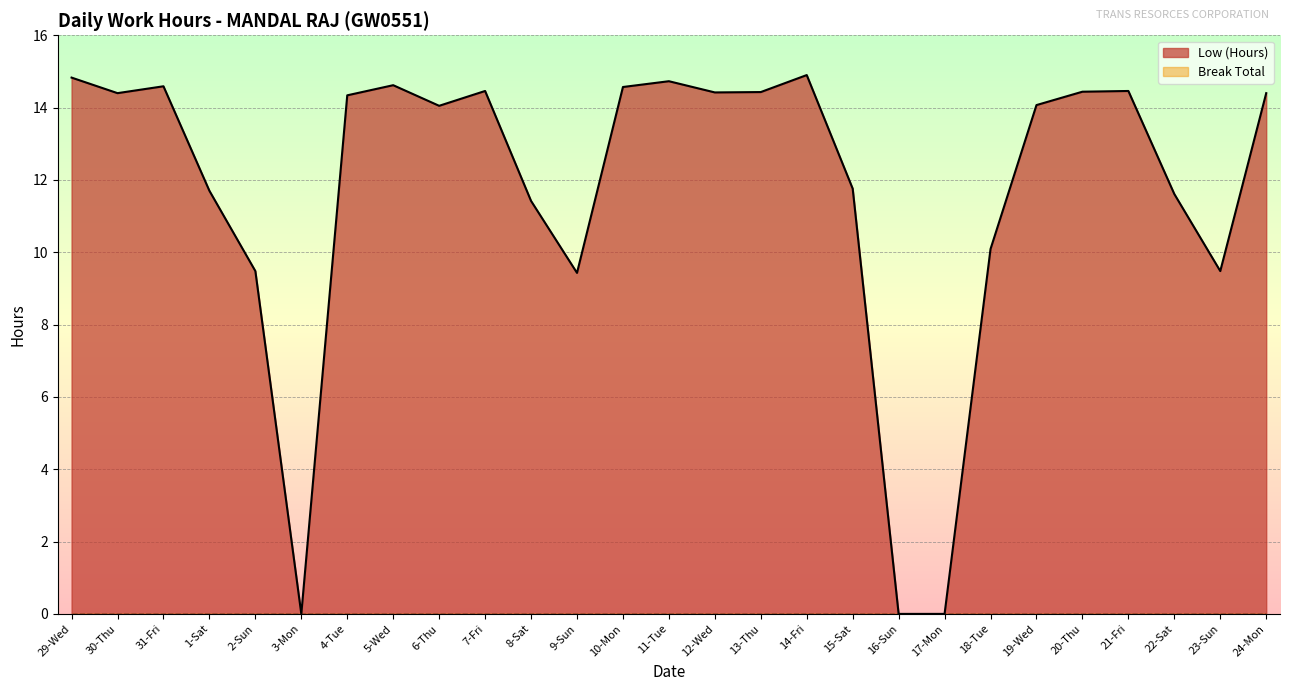

Reading left to right, list all the values displayed in this chart.

14.8	14.4	14.6	11.7	9.5	0.0	14.3	14.6	14.1	14.5	11.4	9.4	14.6	14.7	14.4	14.4	14.9	11.8	0.0	0.0	10.1	14.1	14.4	14.5	11.6	9.5	14.4